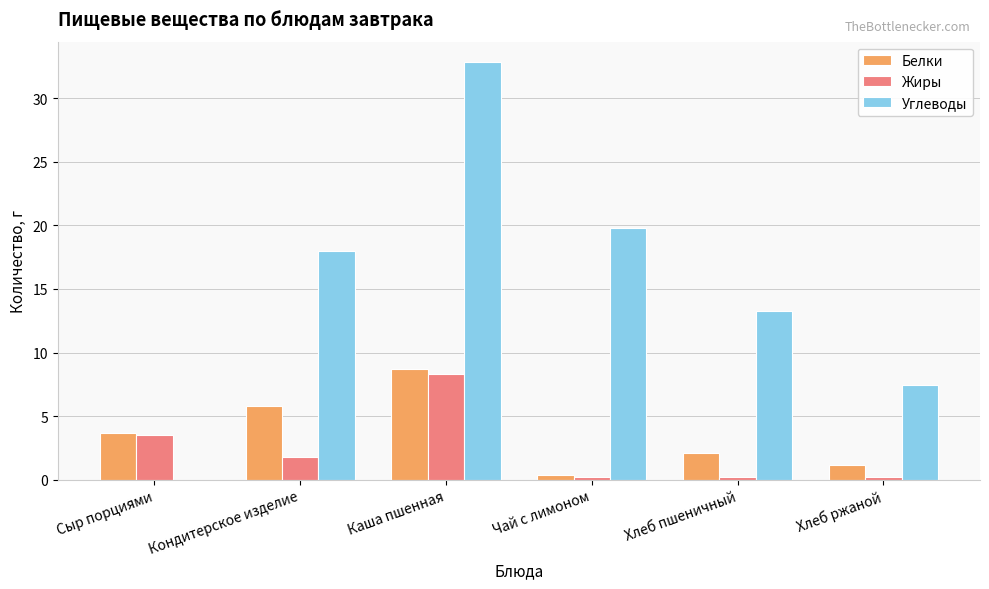

What are all the series names shown in the legend?

Белки, Жиры, Углеводы